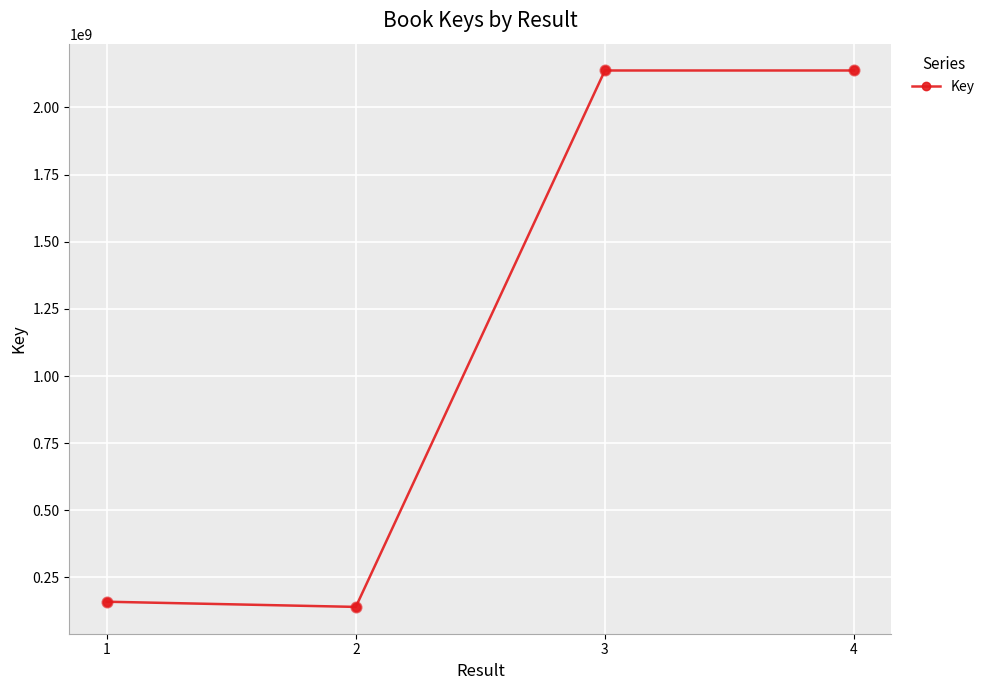

Between 3 and 4, which is larger?

4